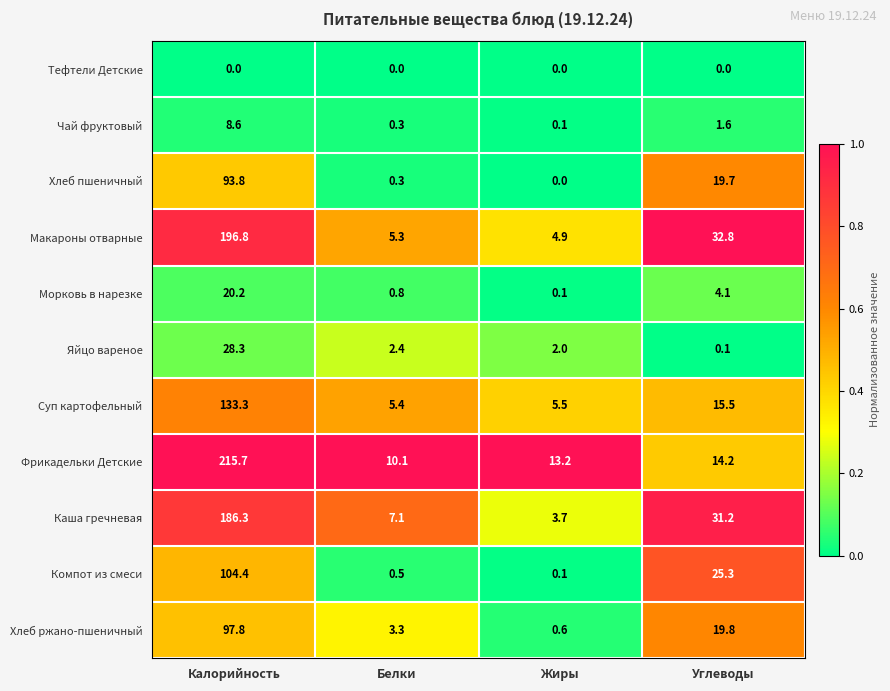

At which label does Хлеб пшеничный reach its minimum?

Жиры